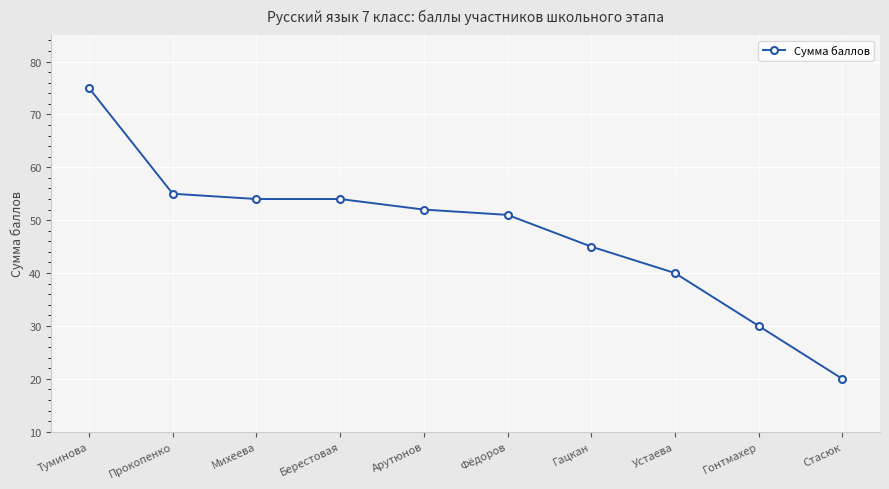

Reading left to right, extract all data points from this chart.

Туминова=75	Прокопенко=55	Михеева=54	Берестовая=54	Арутюнов=52	Фёдоров=51	Гацкан=45	Устаева=40	Гонтмахер=30	Стасюк=20